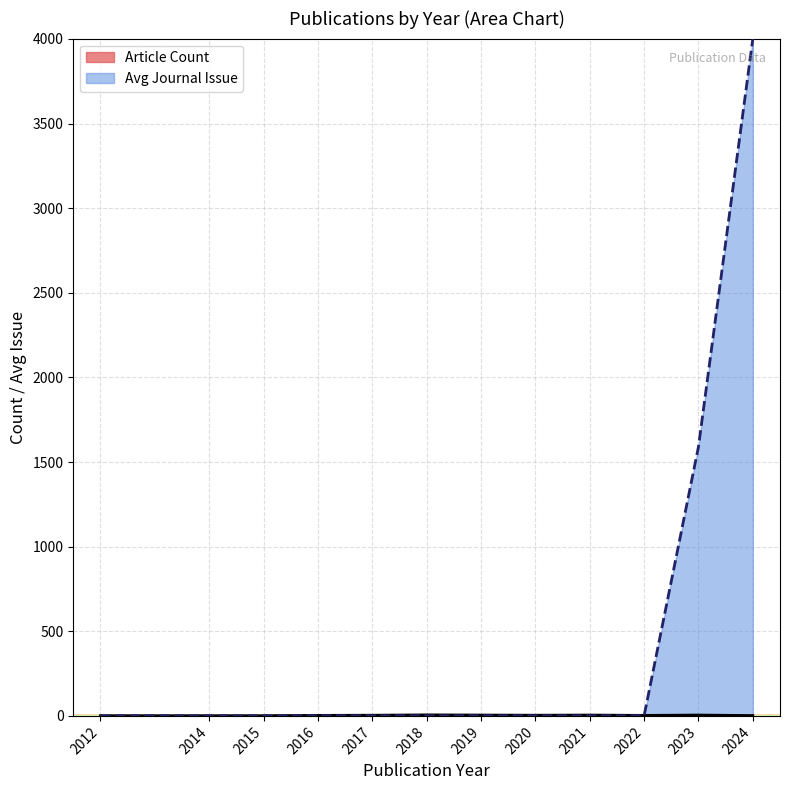

Which series has the largest range (max minus min)?

Avg Journal Issue